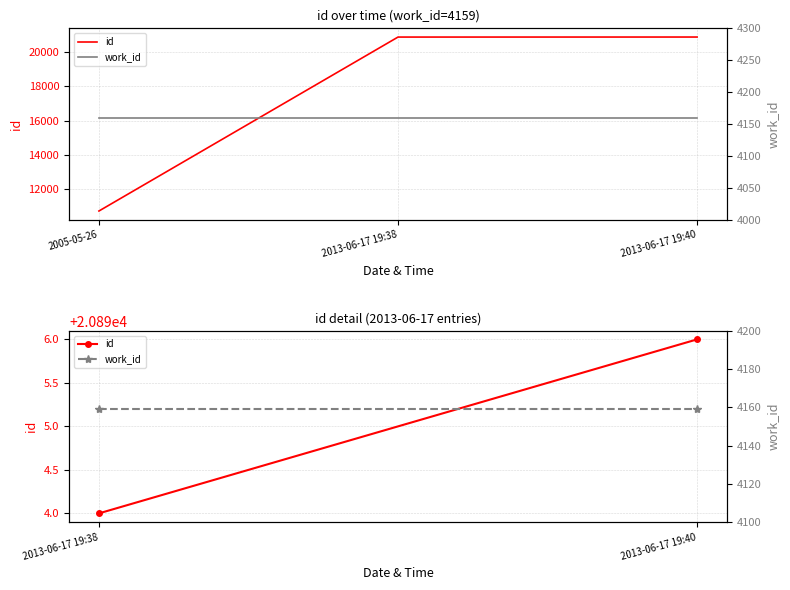

Between 2013-06-17 19:38 and 2013-06-17 19:40, which series saw the biggest shift?

id